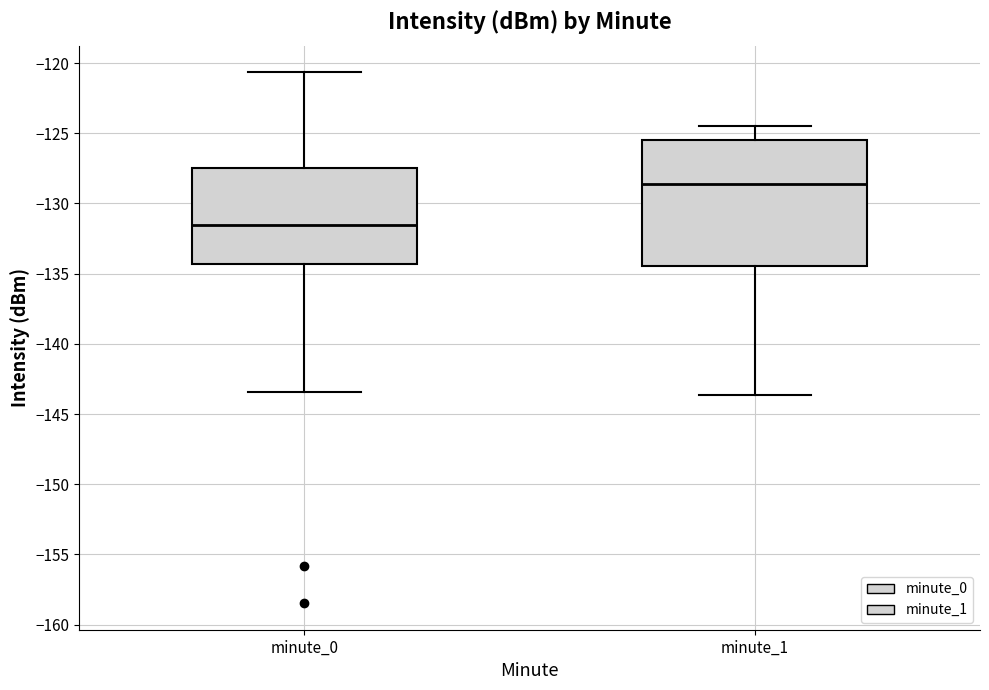

Which box has the lowest median line?

minute_0